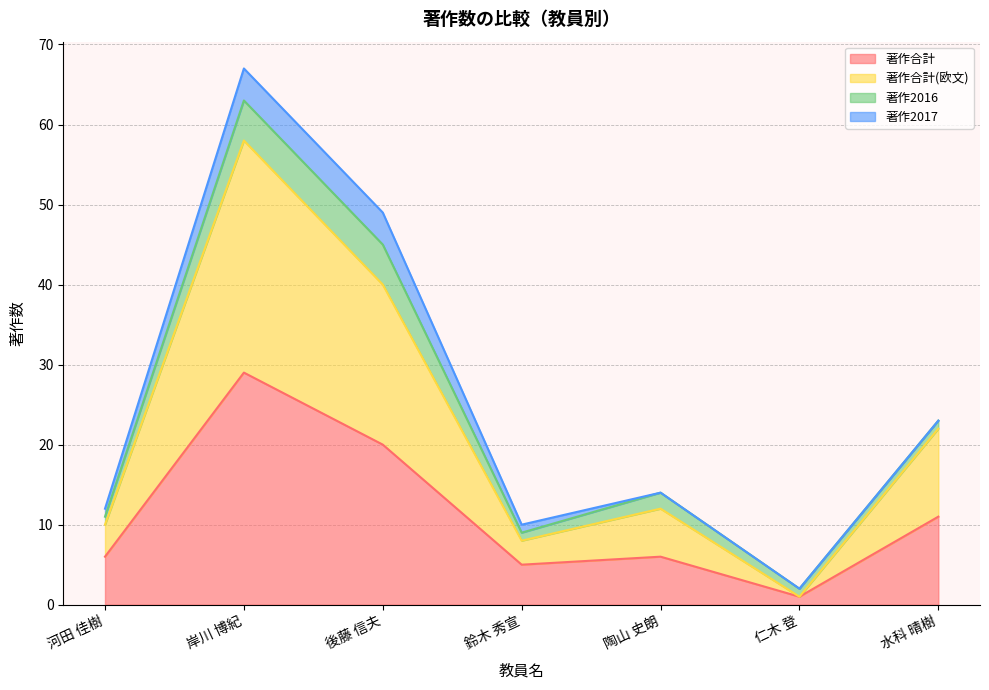

What is the lowest value of the 著作合計 series?

1